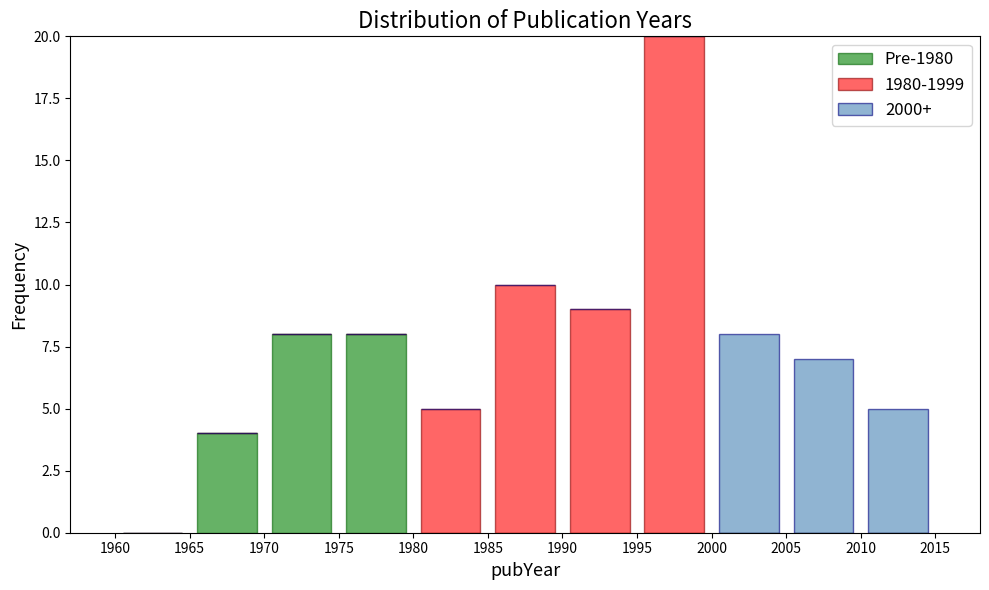

Reading left to right, transcribe this chart: for each stacked bar, give the range it covers on the x-axis and its total height. The values are not printed on the chart, so give them approximately, as read against the axis.

1960 to 1965: 0
1965 to 1970: 4
1970 to 1975: 8
1975 to 1980: 8
1980 to 1985: 5
1985 to 1990: 10
1990 to 1995: 9
1995 to 2000: 20
2000 to 2005: 8
2005 to 2010: 7
2010 to 2015: 5